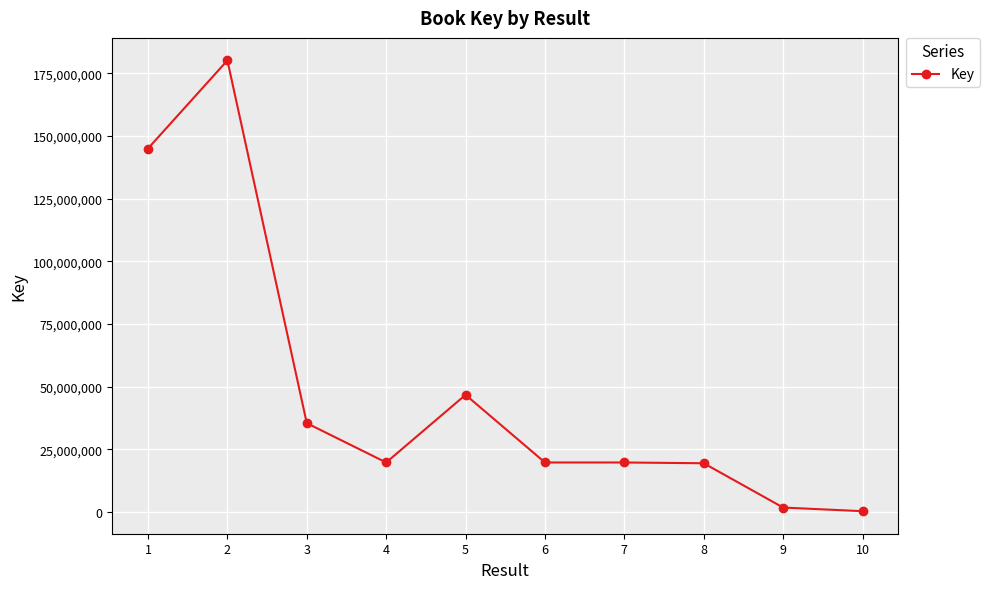

How many lines are shown in the chart?

1